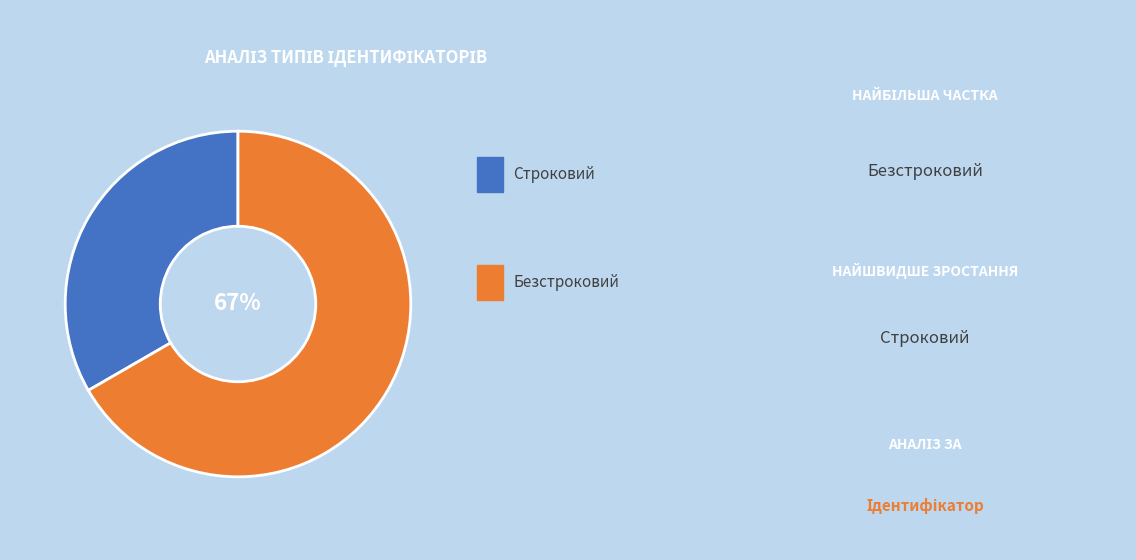

Does any single category account for the majority?

Yes